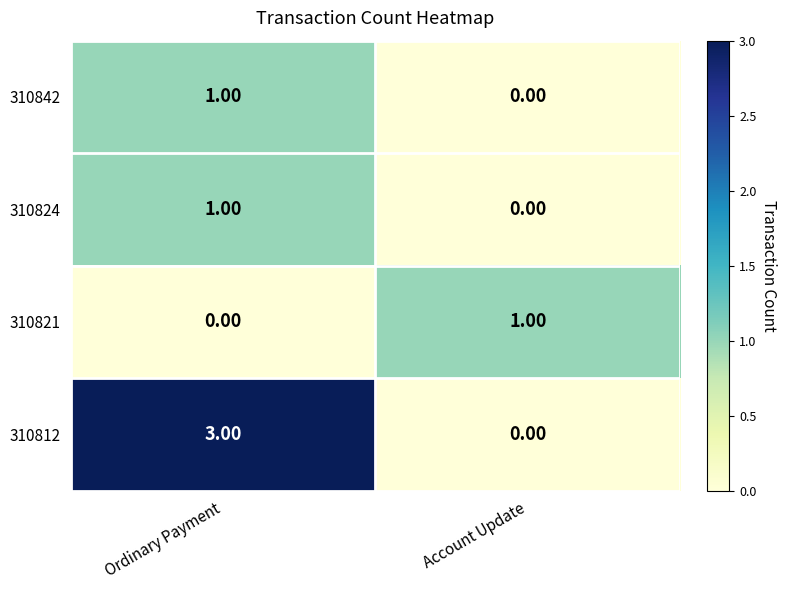

Which series changed the most between Ordinary Payment and Account Update?

310812